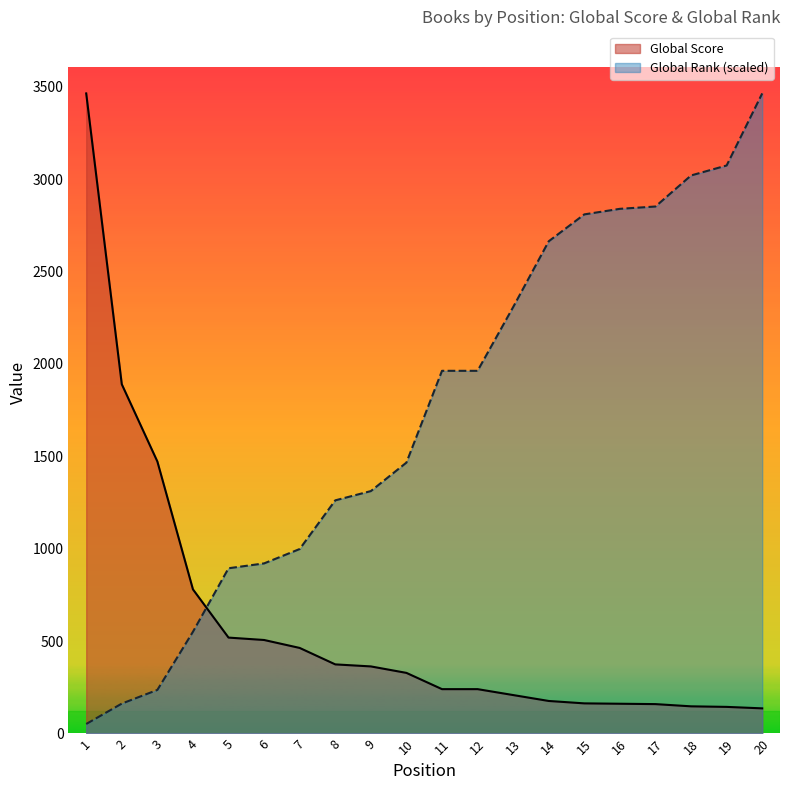

Where do Global Rank and Global Score first cross each other?

4 and 5